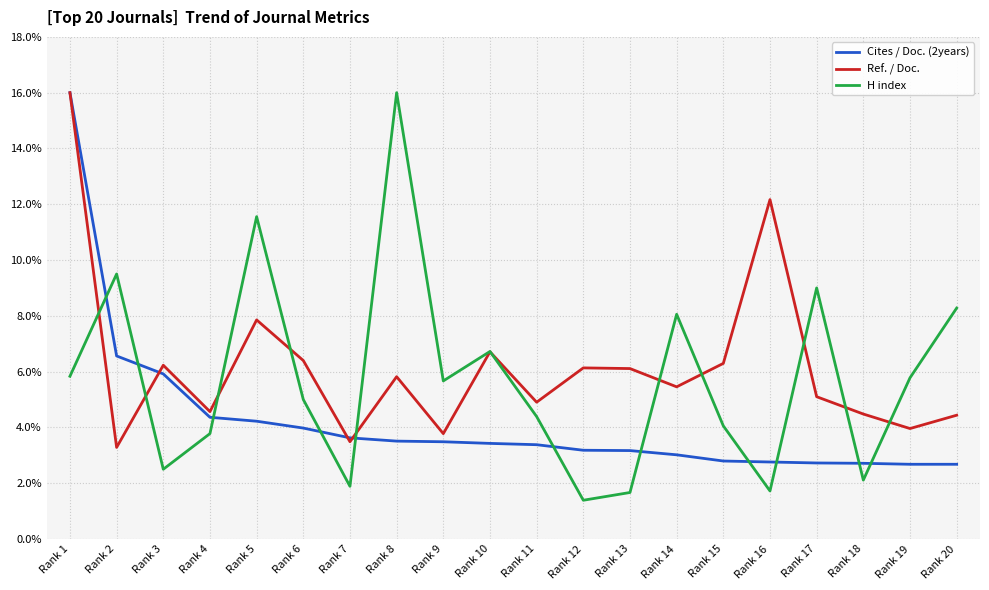

Which series has the largest range (max minus min)?

H index